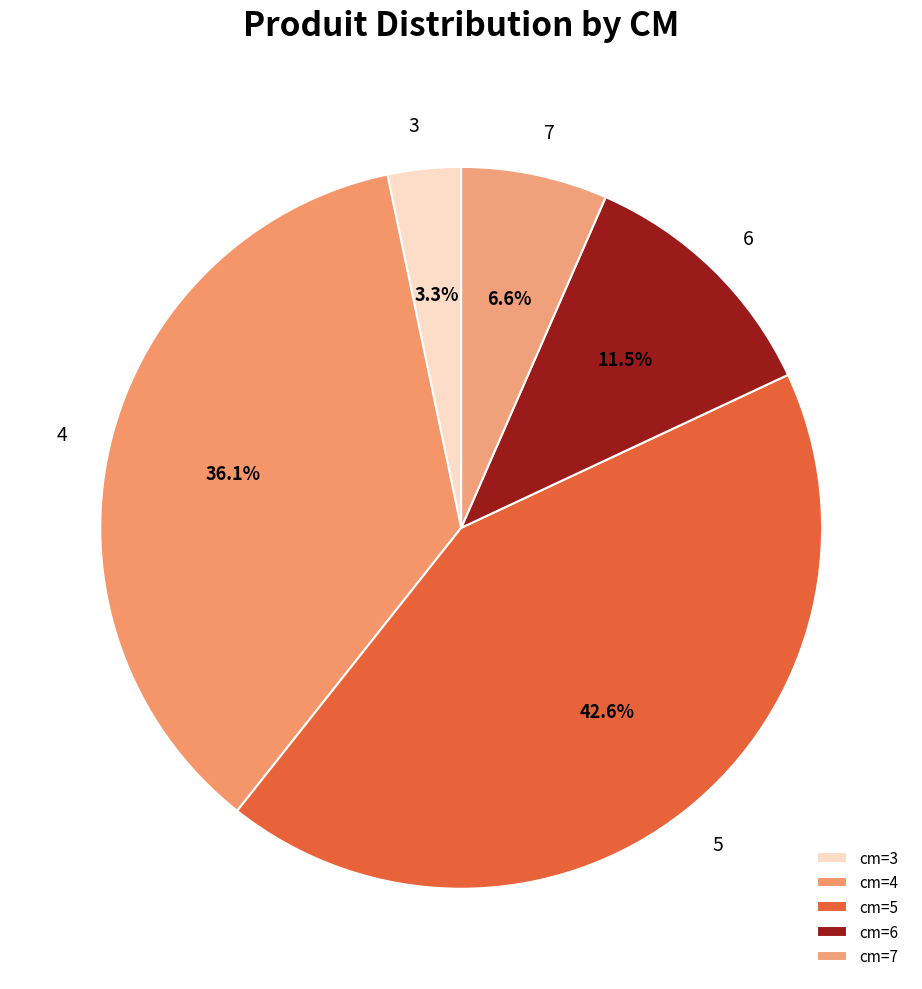

Which slice is the largest?

cm=5